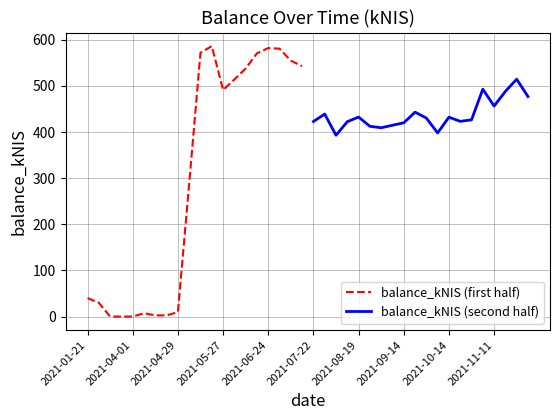

At which label does balance_kNIS (first half) first exceed 491?

10